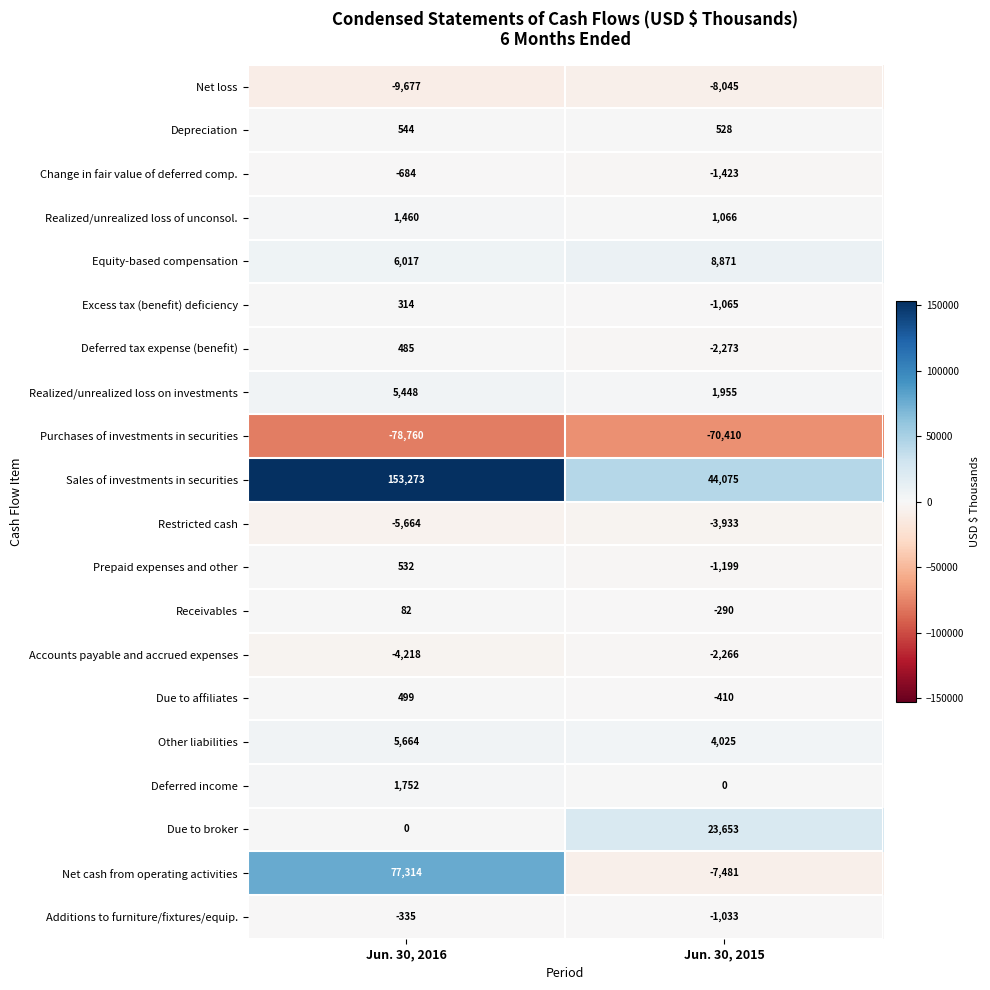

At which label does Change in fair value of deferred comp. reach its peak?

Jun. 30, 2016